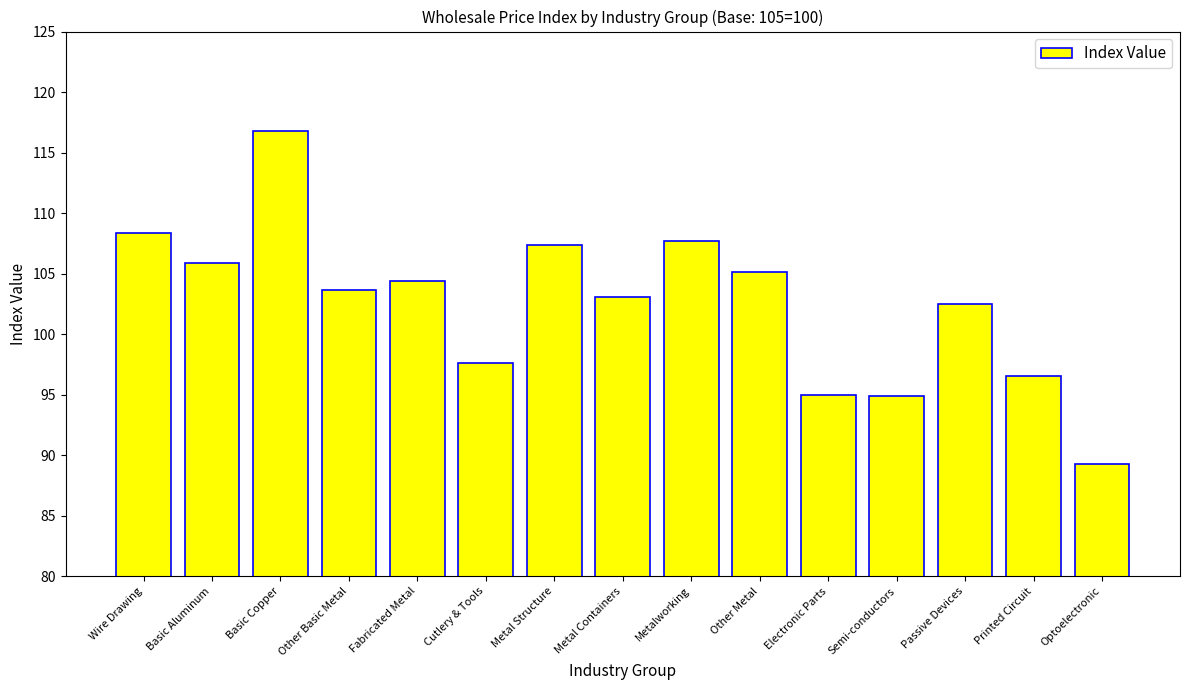

The chart shows a value of 89.2 at Optoelectronic. True or false?

True